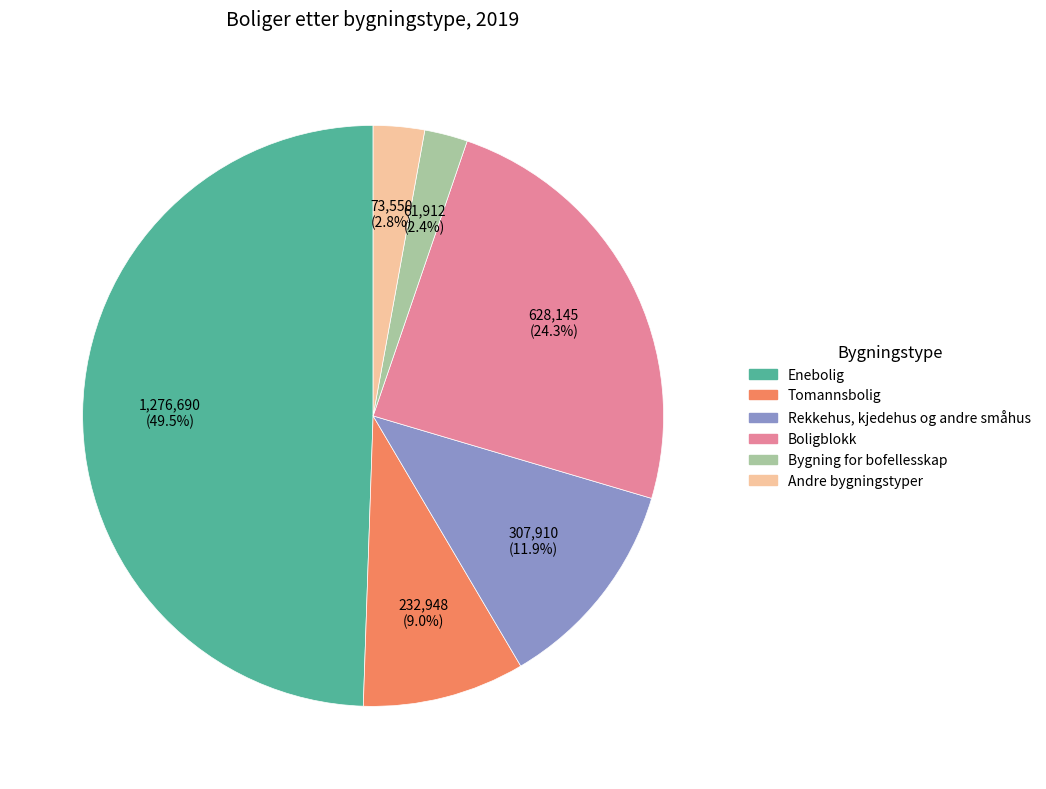

To the nearest percent, what portion does Rekkehus, kjedehus og andre småhus represent?

12%